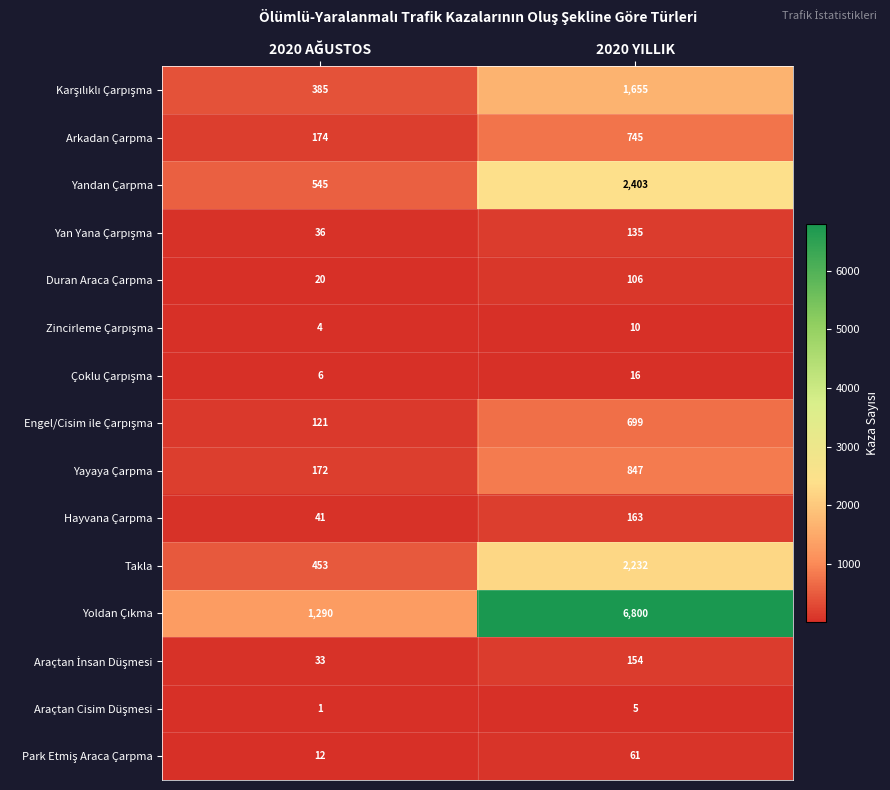

At which category is the sum across all series the highest?

2020 YILLIK